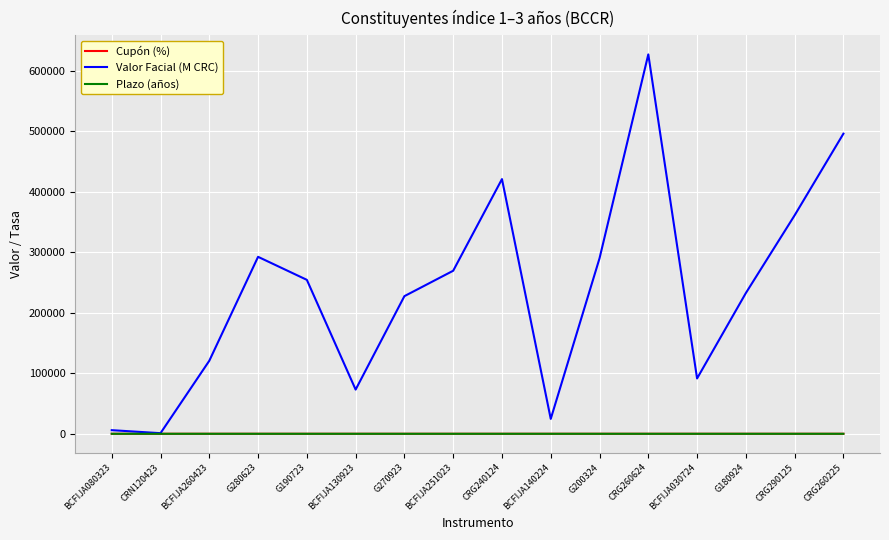

Between BCFIJA140224 and BCFIJA030724, which series saw the biggest shift?

Valor Facial (M CRC)